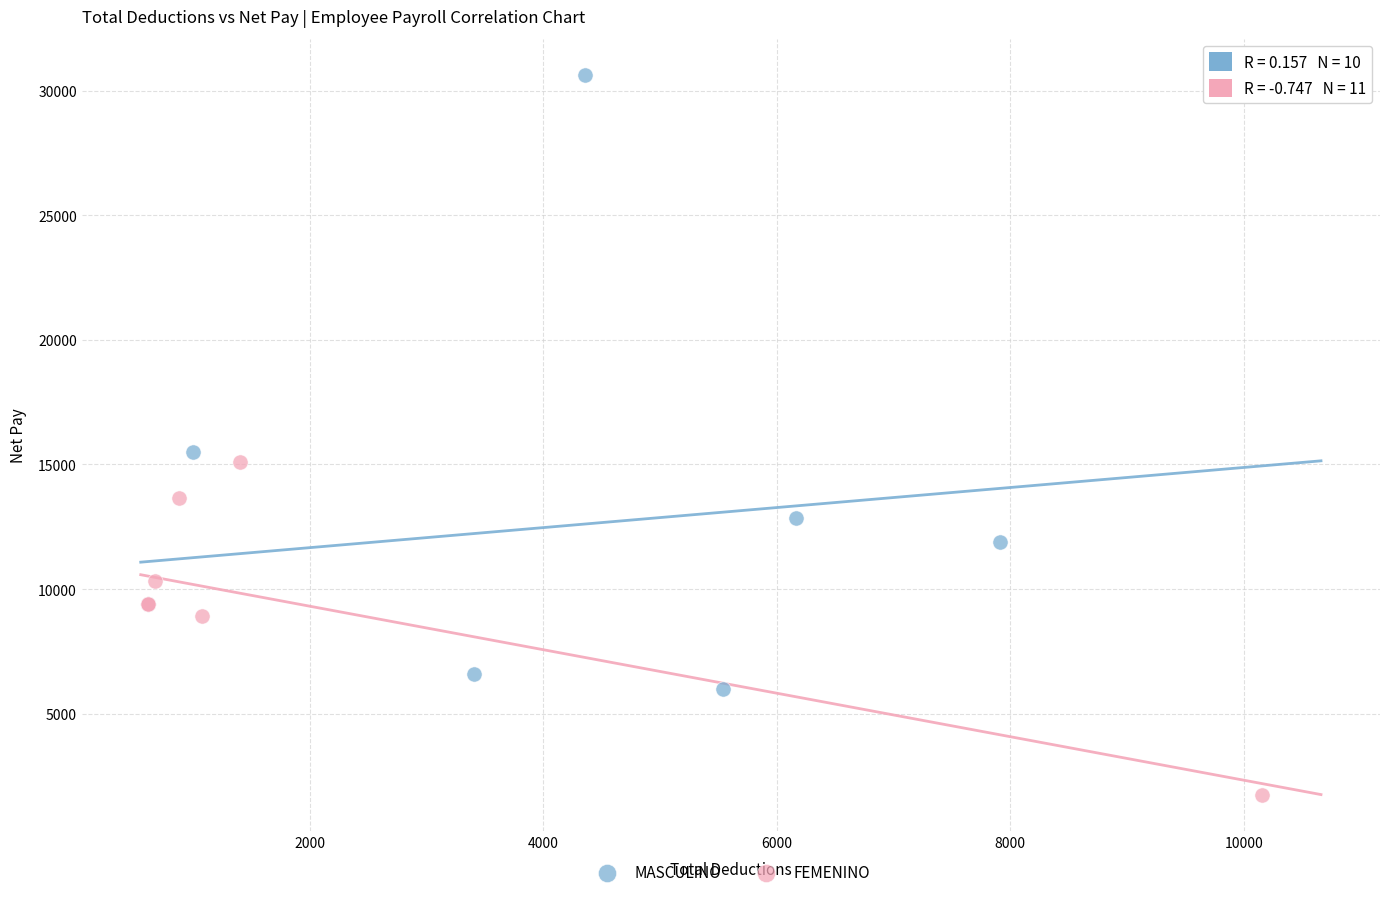

Which series reaches the maximum Y coordinate?

MASCULINO